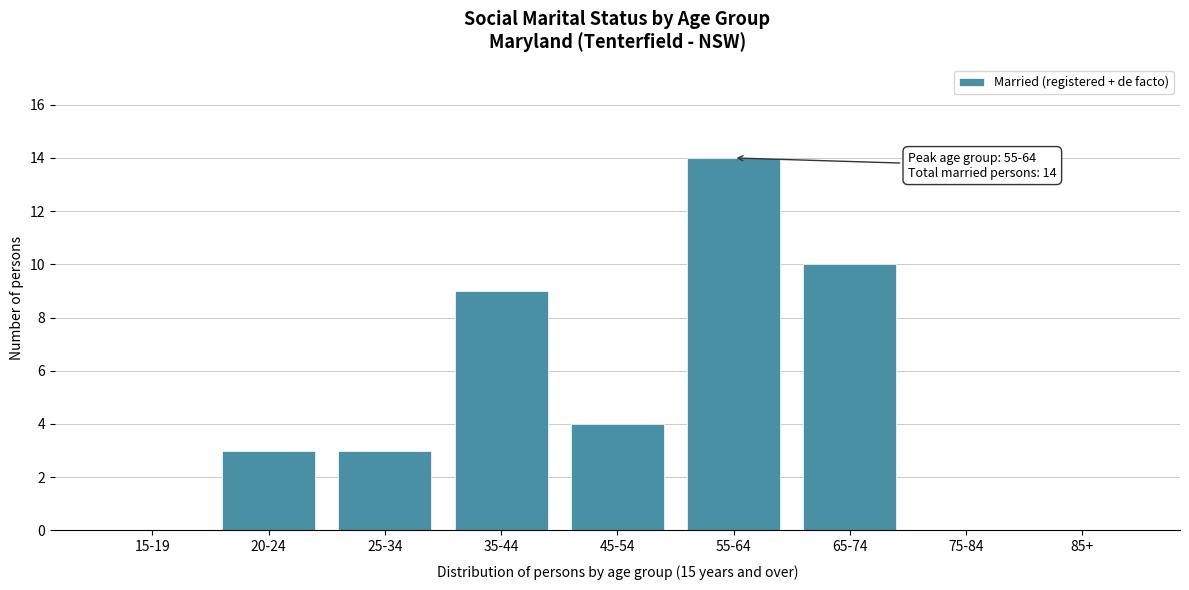

Reading left to right, transcribe all the data shown in this chart.

15-19=0	20-24=3	25-34=3	35-44=9	45-54=4	55-64=14	65-74=10	75-84=0	85+=0